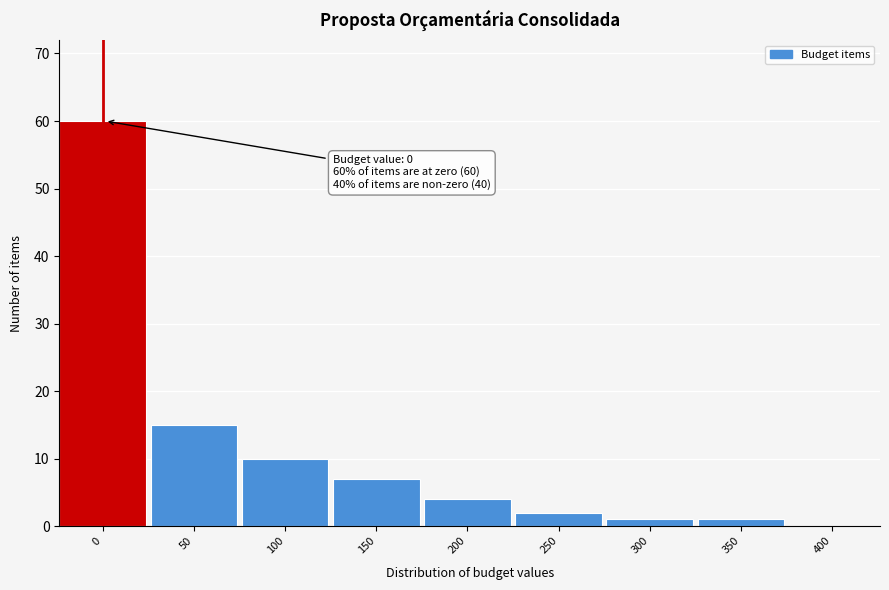

Reading left to right, list all the values displayed in this chart.

0=60	50=15	100=10	150=7	200=4	250=2	300=1	350=1	400=0